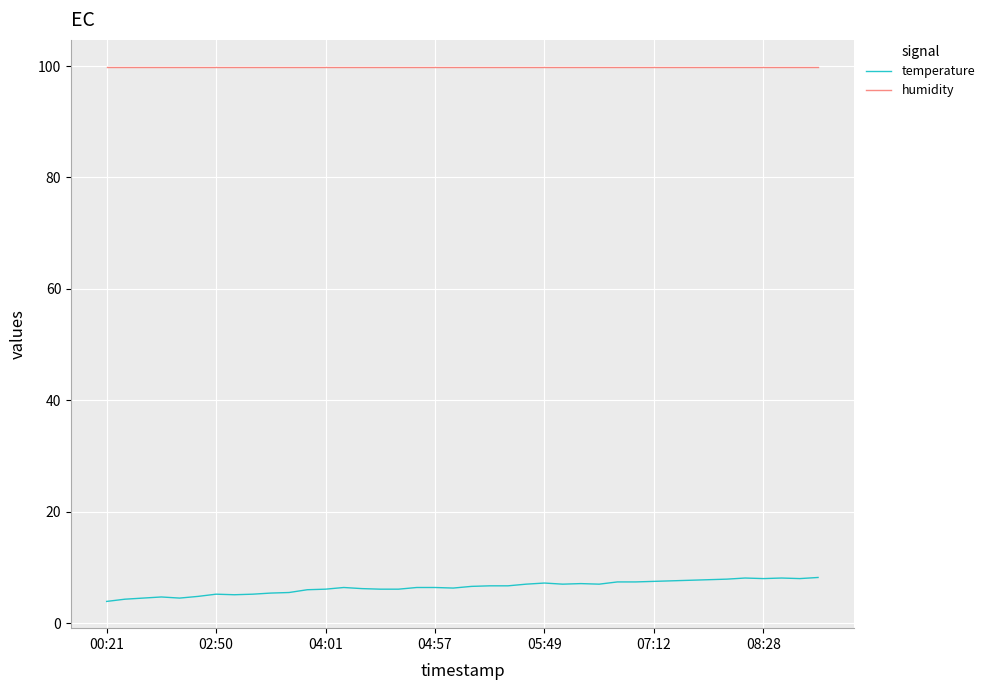

True or false: humidity and temperature intersect in this chart.

False